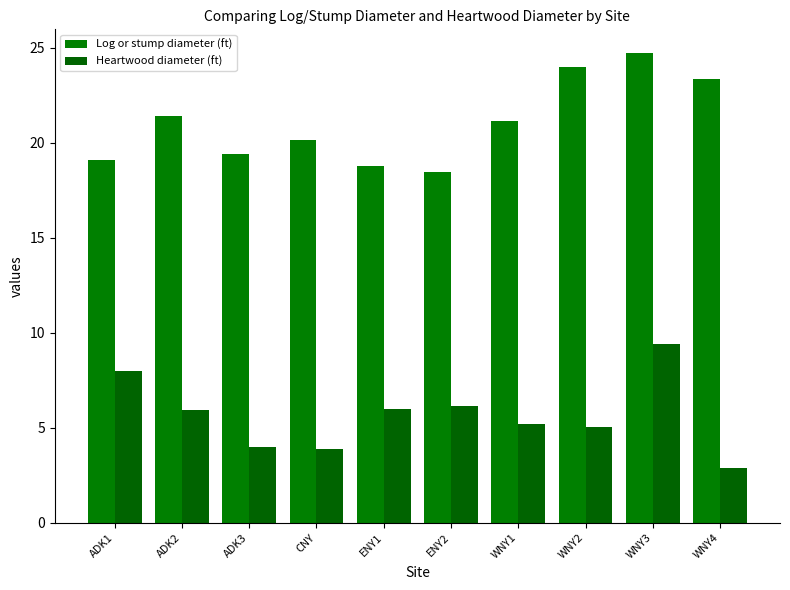

What is the label of the 7th bar from the left?

WNY1